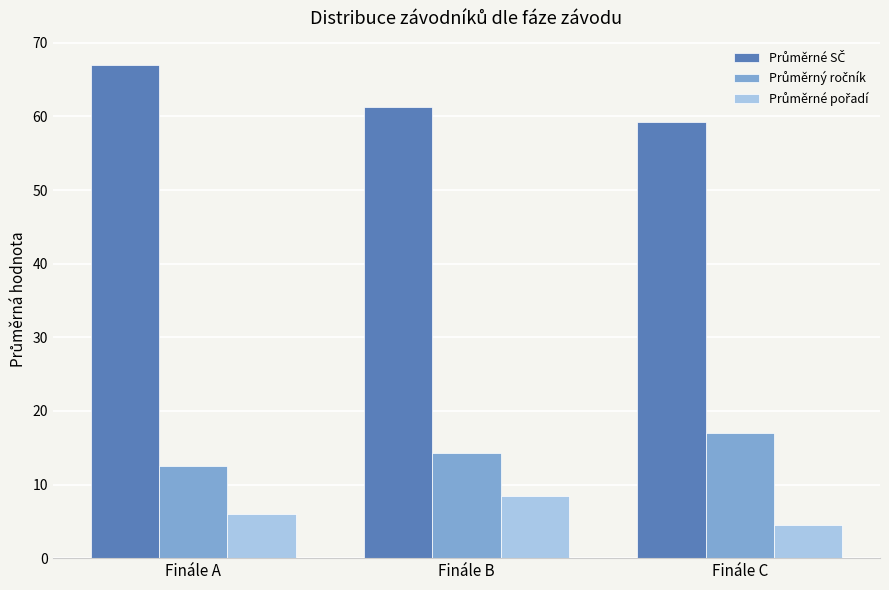

Are the bars grouped side by side (vs. stacked)?

Yes